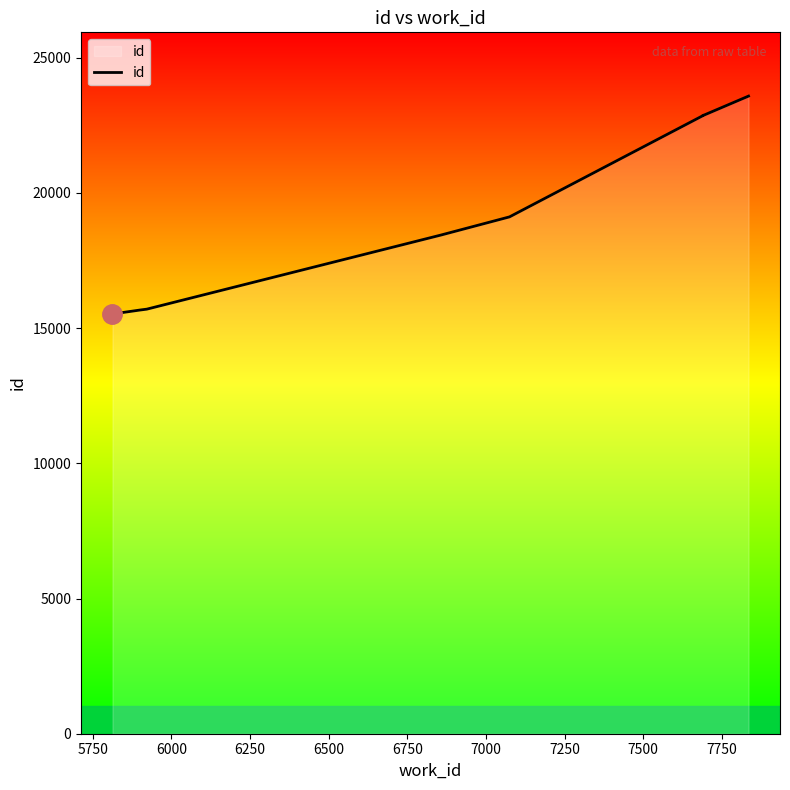

Reading left to right, what are all the values shown in this chart?

15522	15667	15700	18437	19112	22856	22865	22880	22884	23579